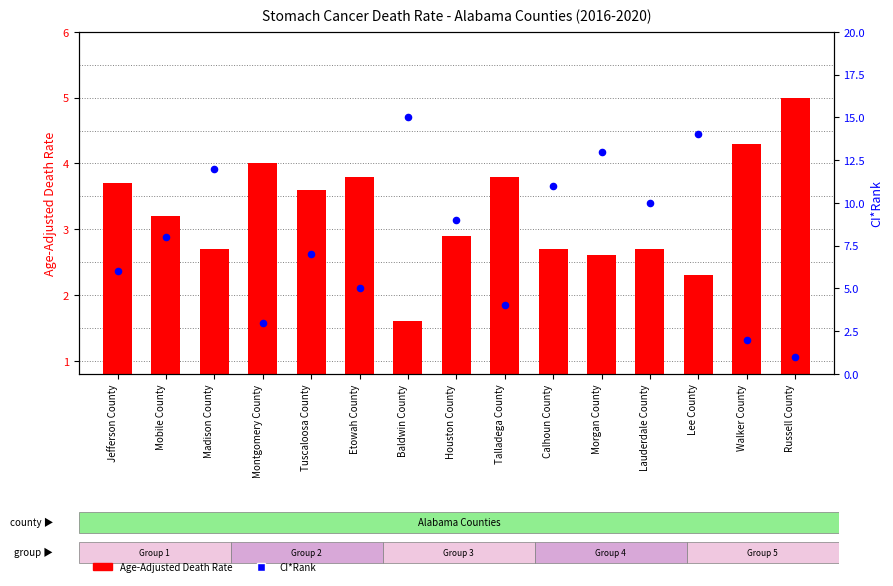

Which series reaches the maximum Y coordinate?

CI*Rank